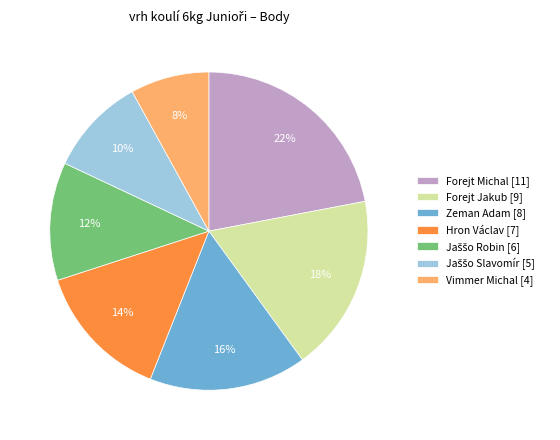

Between Vimmer Michal [4] and Zeman Adam [8], which is larger?

Zeman Adam [8]